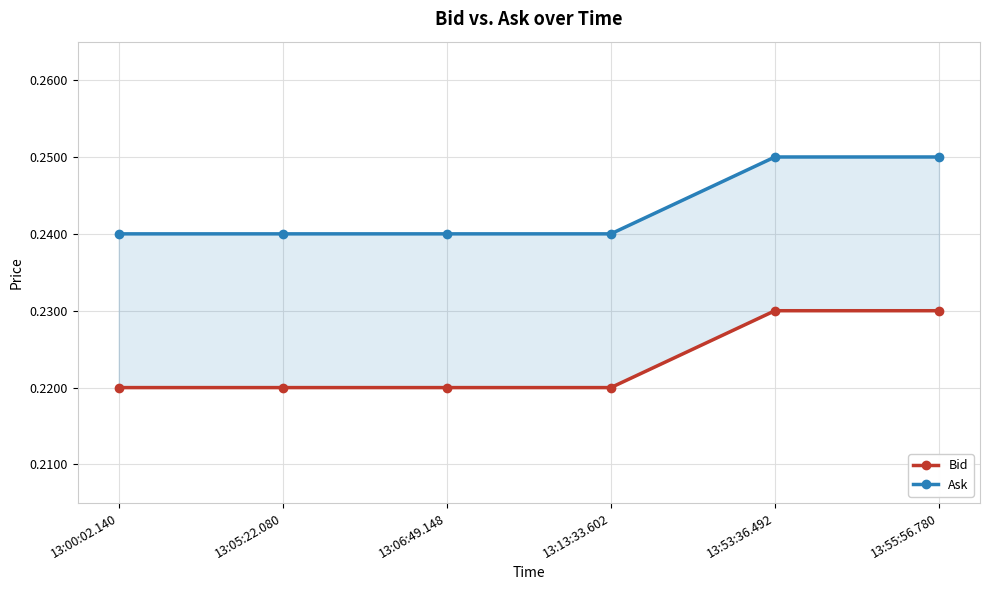

What is the sum of all Bid values?

1.3